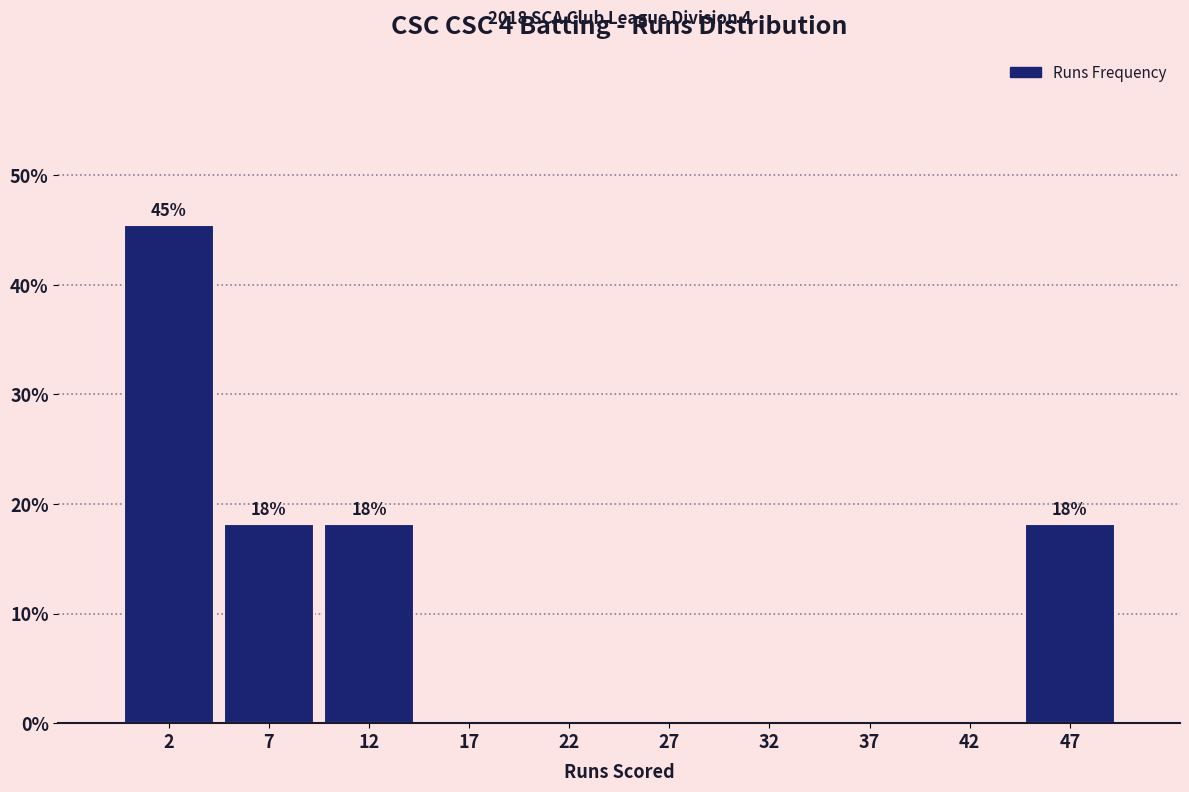

Which range on the x-axis has the tallest bar?

0 to 5